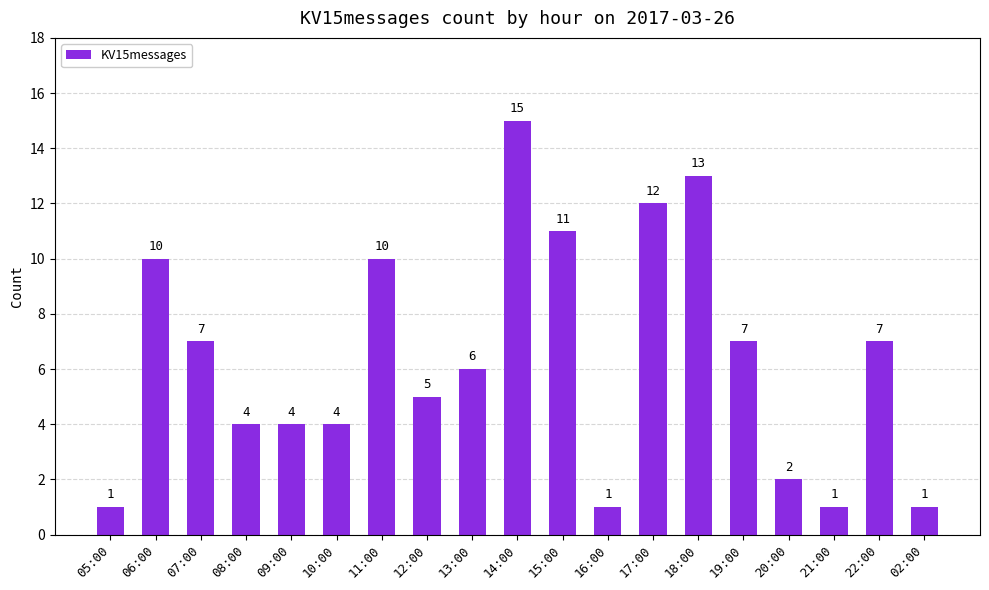

Does the chart contain any negative values?

No